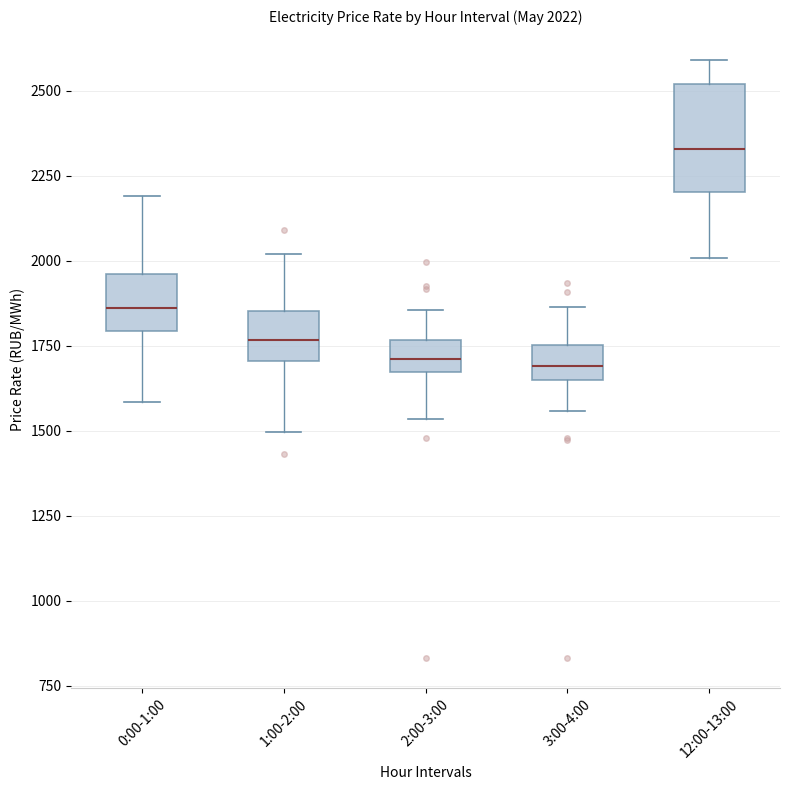

Which box has the highest median line?

12:00-13:00